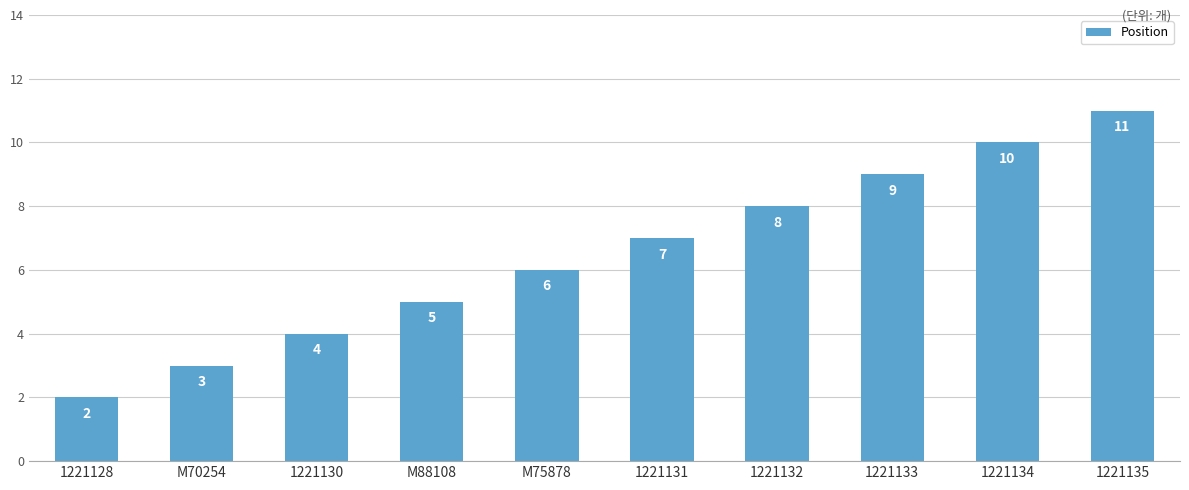

How many series are shown in this chart?

1